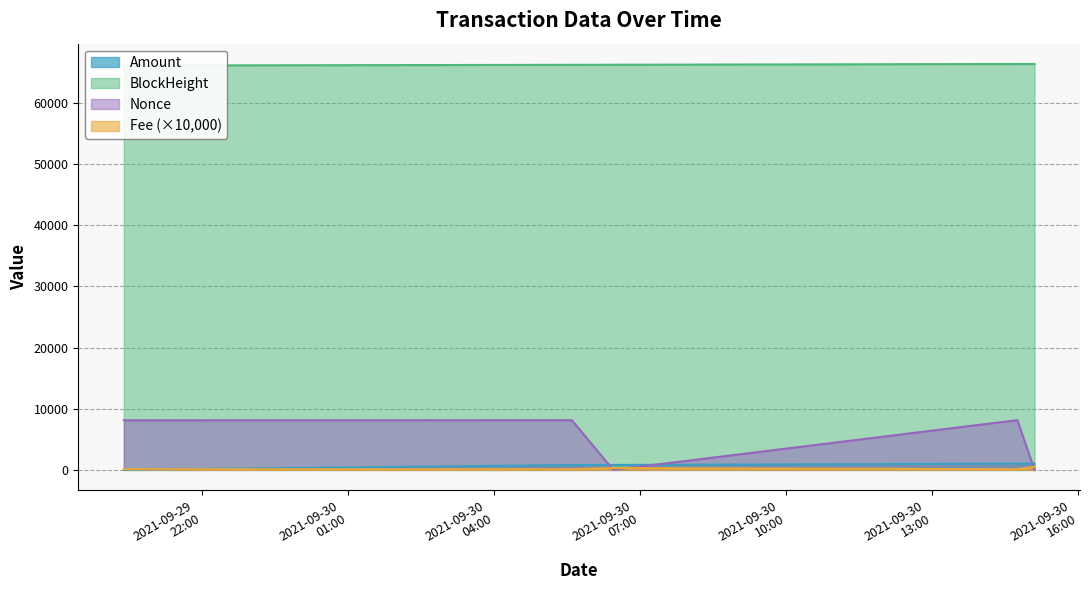

What is the value of the BlockHeight point at the 4th from the left?

66254.0